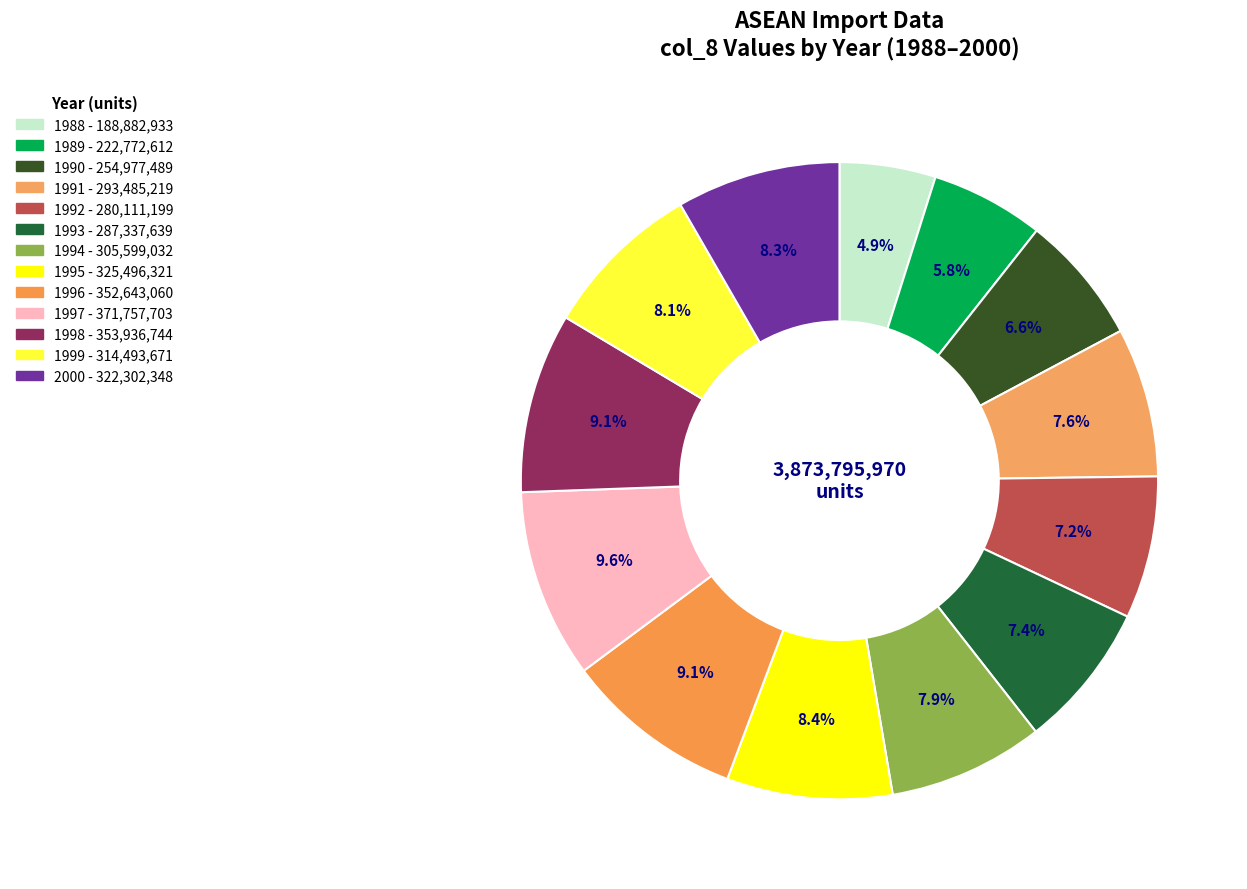

Count the number of slices in the pie.

13